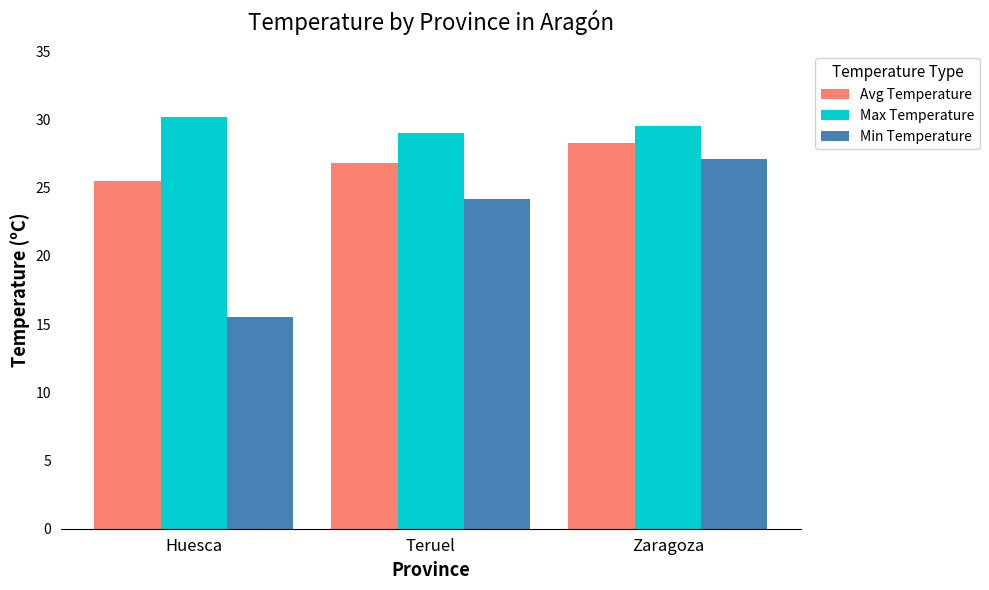

How many bars are there in total?

9